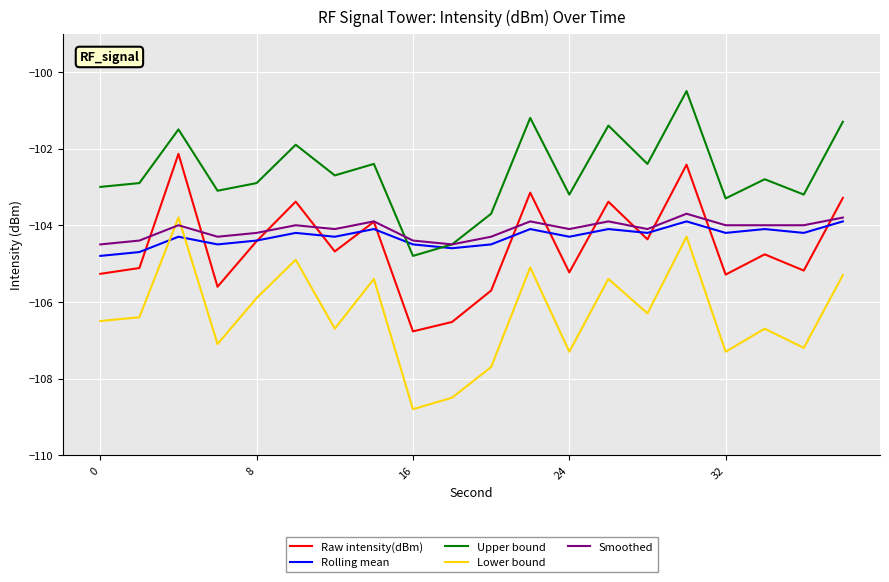

Which series has the largest total across all categories?

Upper bound